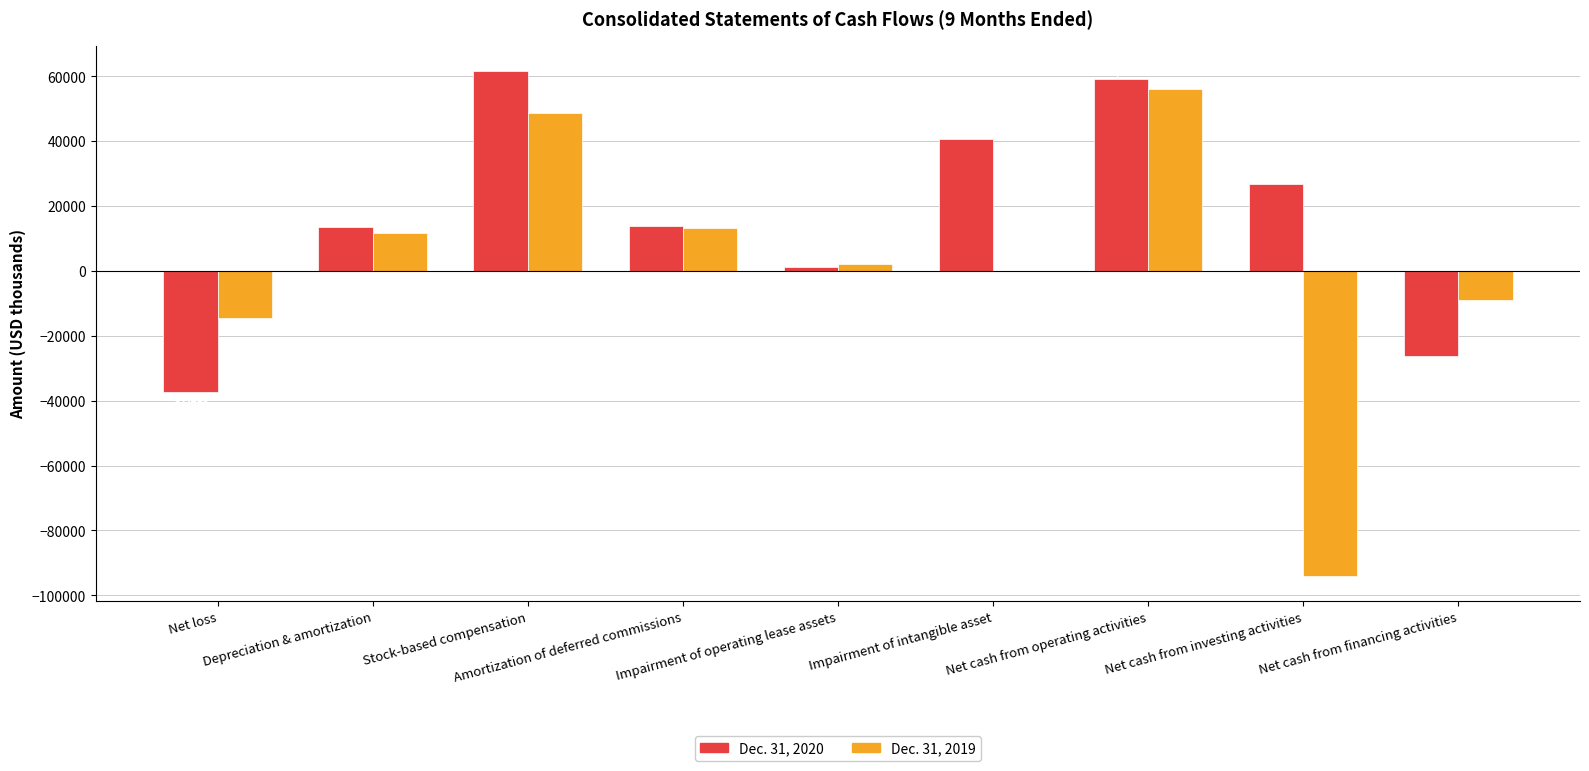

The value of Dec. 31, 2020 at Impairment of operating lease assets is 1304. True or false?

True